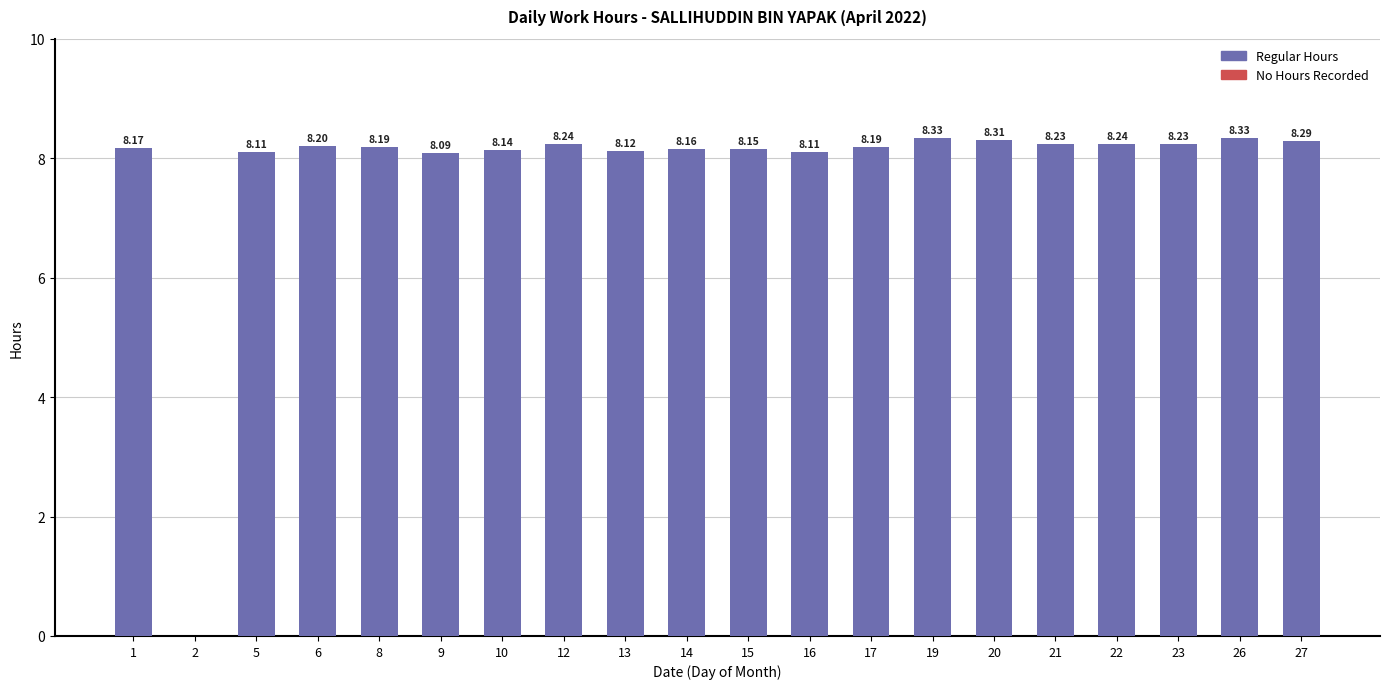

Where does the data first go above 8?

1